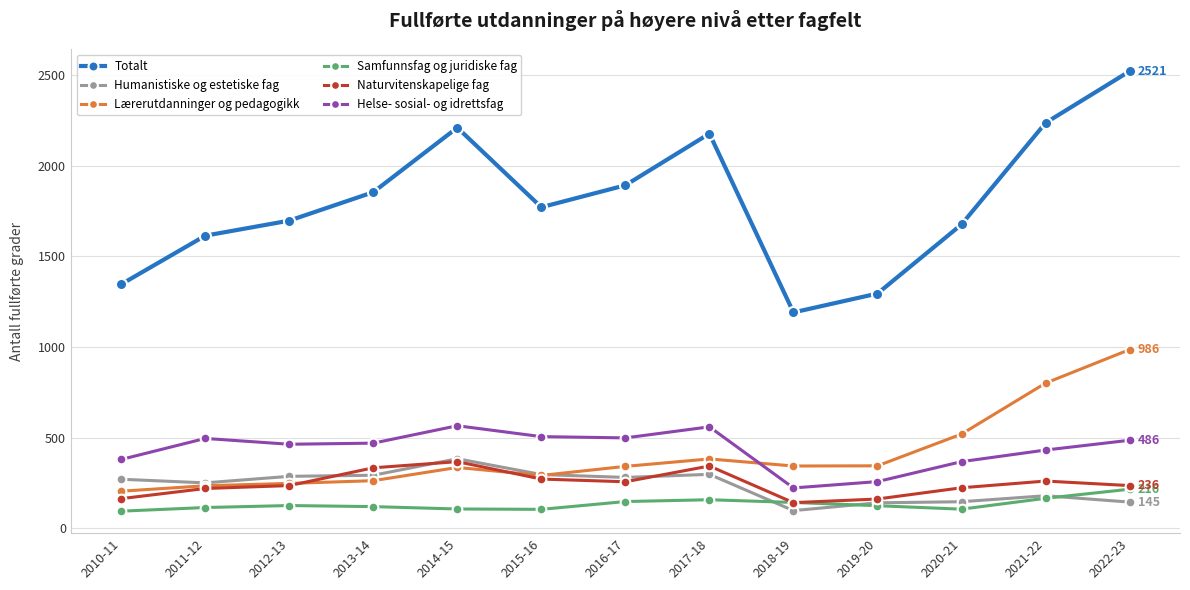

True or false: Naturvitenskapelige fag and Helse- sosial- og idrettsfag intersect in this chart.

False